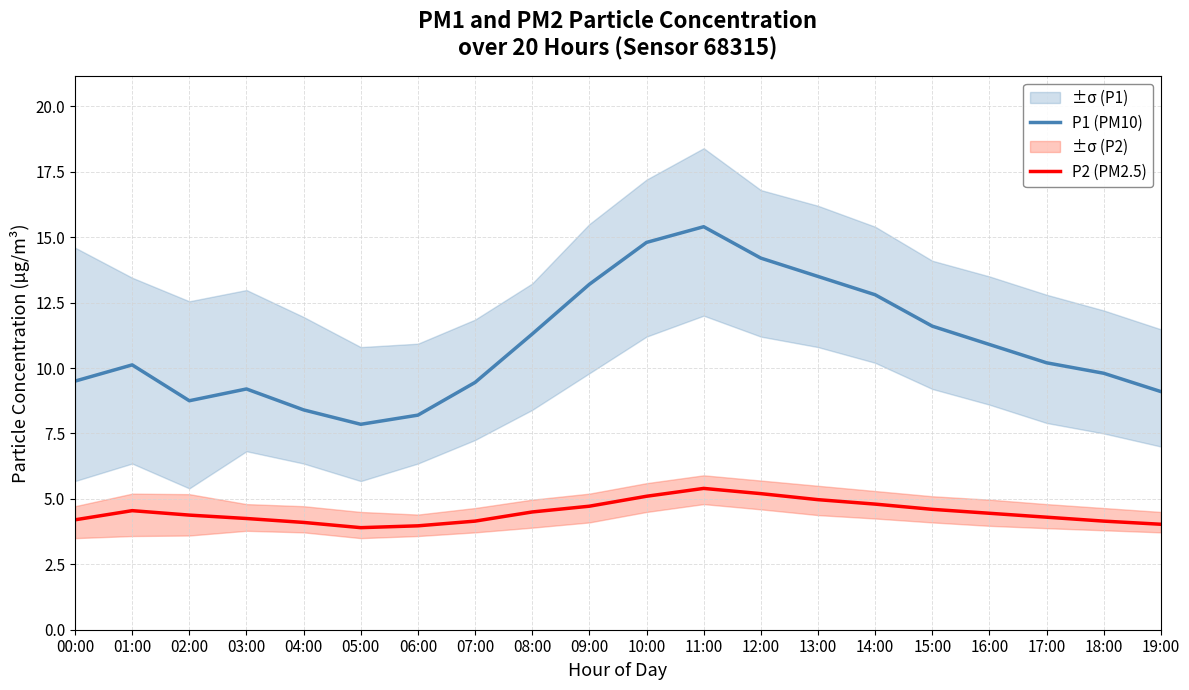

Rank the series by their average value, from lowest to highest.

P2 (PM2.5), P1 (PM10)